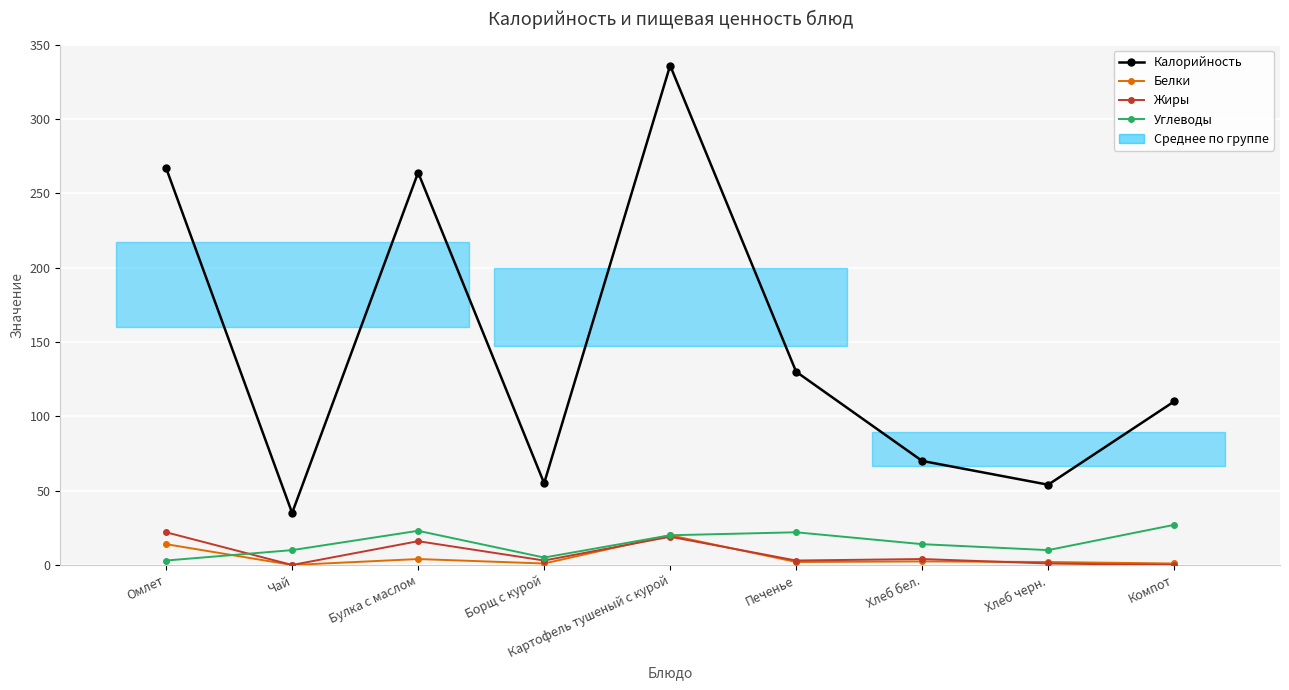

What is the sum of the Калорийность values at Булка с маслом and Хлеб бел.?

334.0